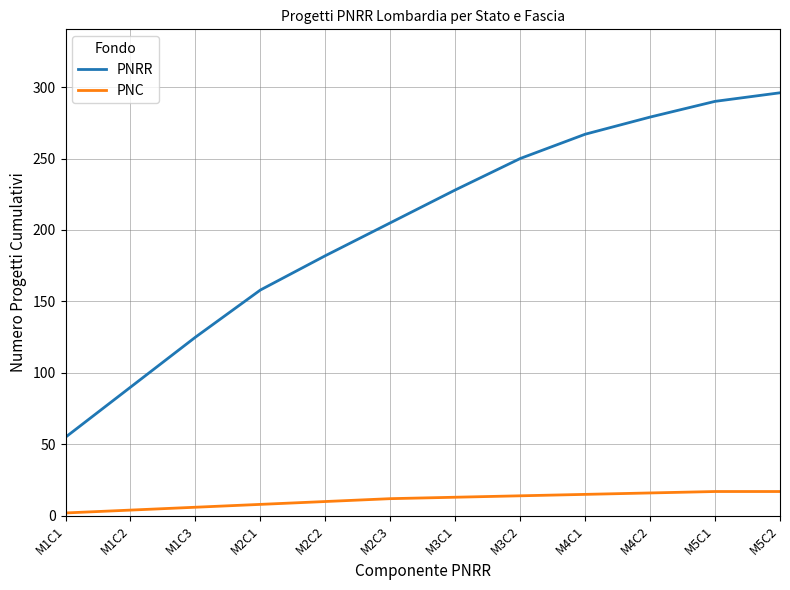

Which series has the largest total across all categories?

PNRR